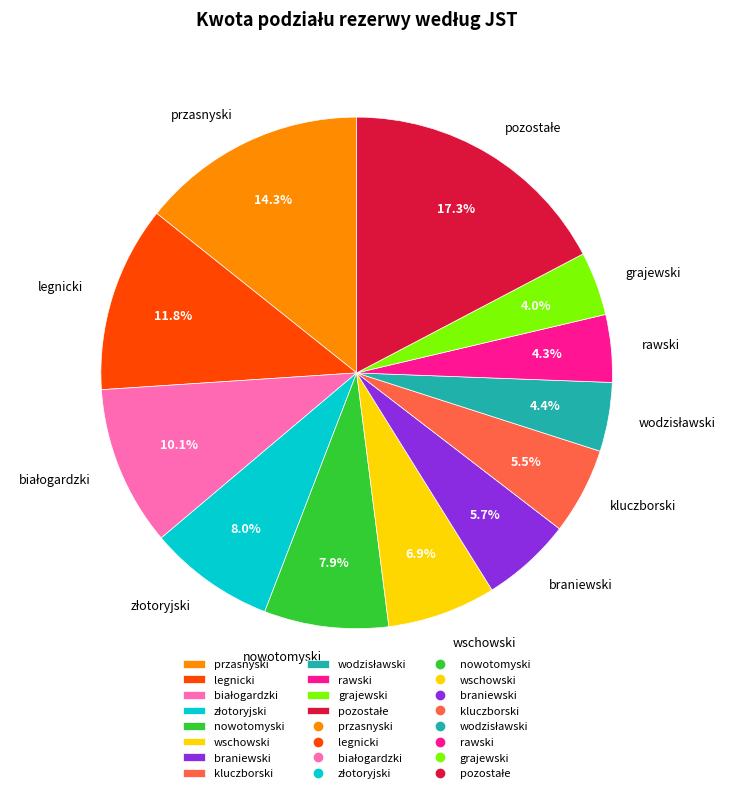

How many segments does this pie chart have?

12